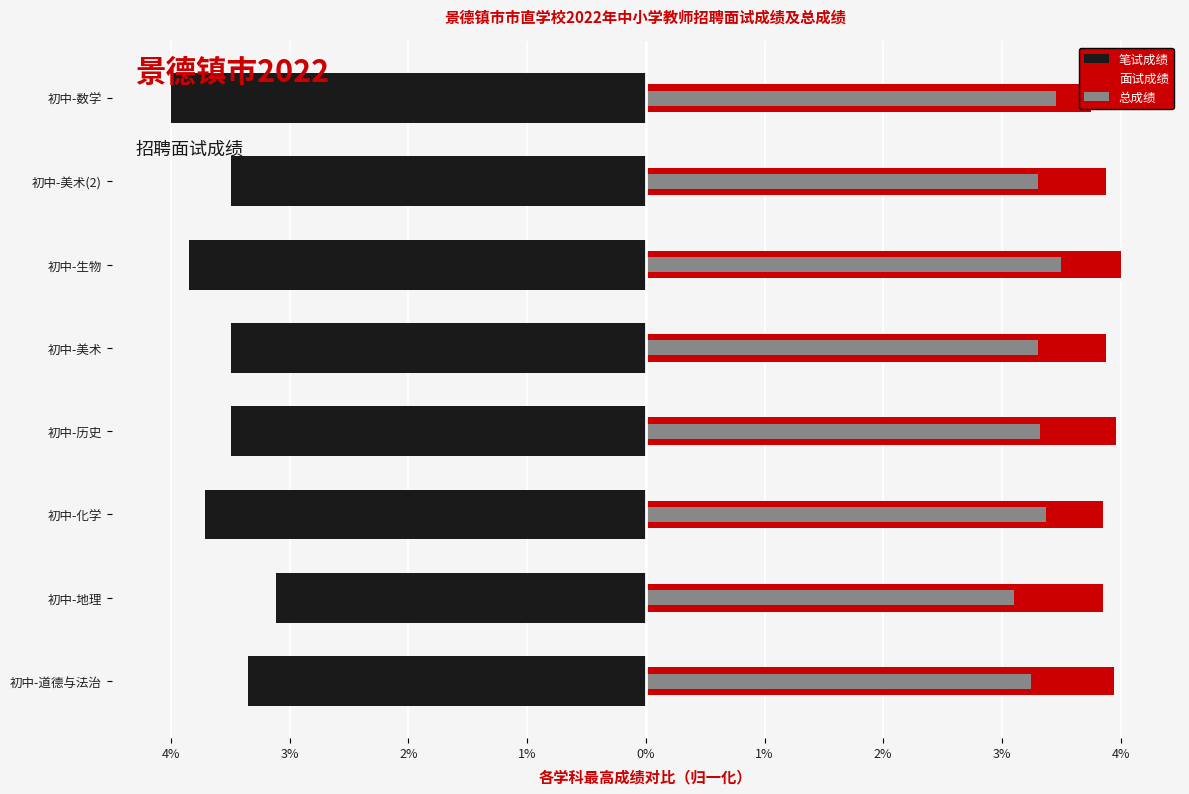

What are all the series names shown in the legend?

笔试成绩, 面试成绩, 总成绩